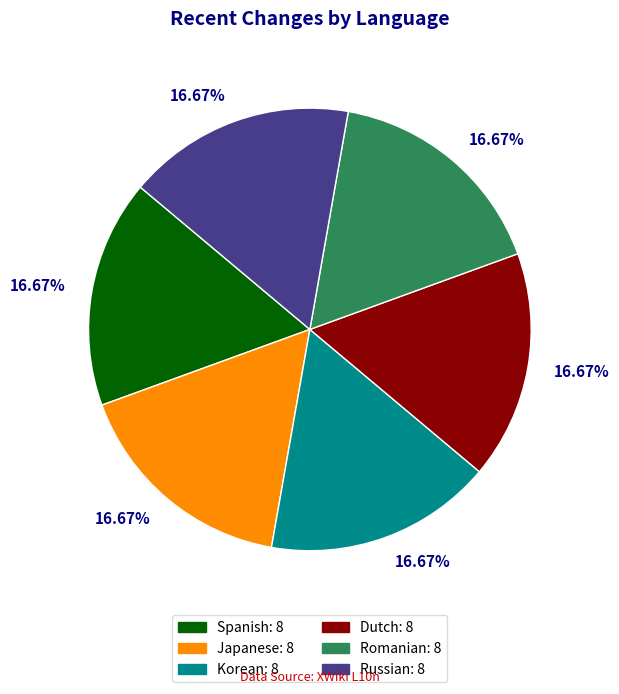

Is there any slice that represents more than half of the pie?

No